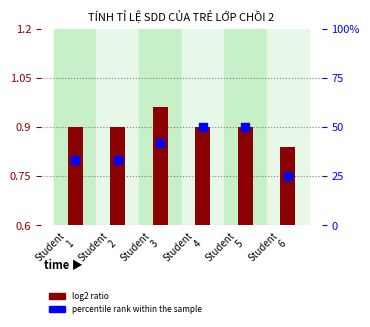

Which series has the largest total across all categories?

percentile rank within the sample